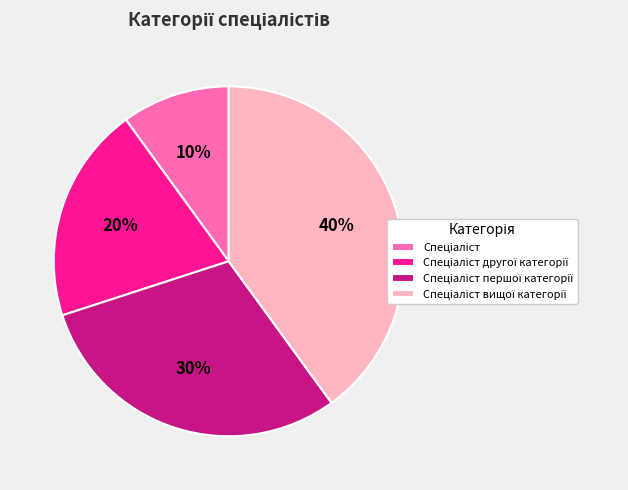

Is there any slice that represents more than half of the pie?

No